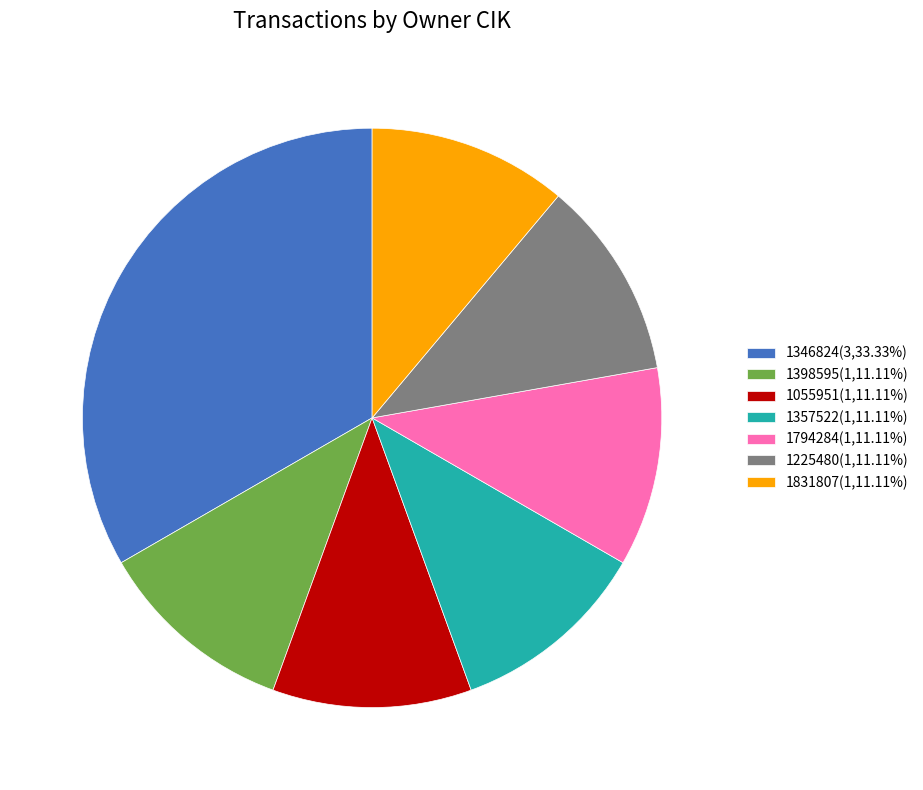

Does 1398595(1,11.11%) account for over 50% of the chart?

No